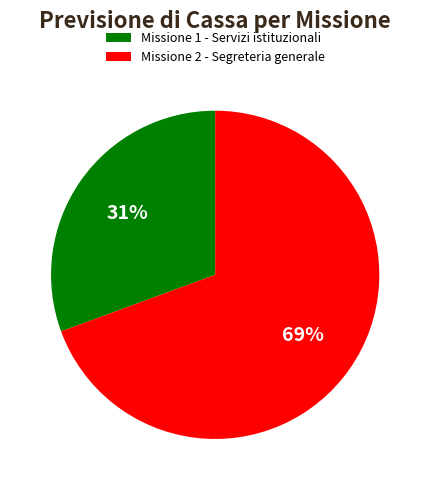

Which slice is the smallest?

Missione 1 - Servizi istituzionali